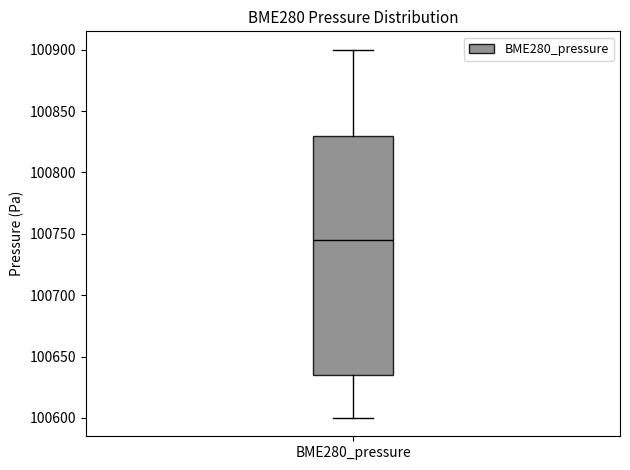

Where does the upper whisker of the box for BME280_pressure end on the y-axis? The values are not printed on the chart, so give them approximately, as read against the axis.

100900